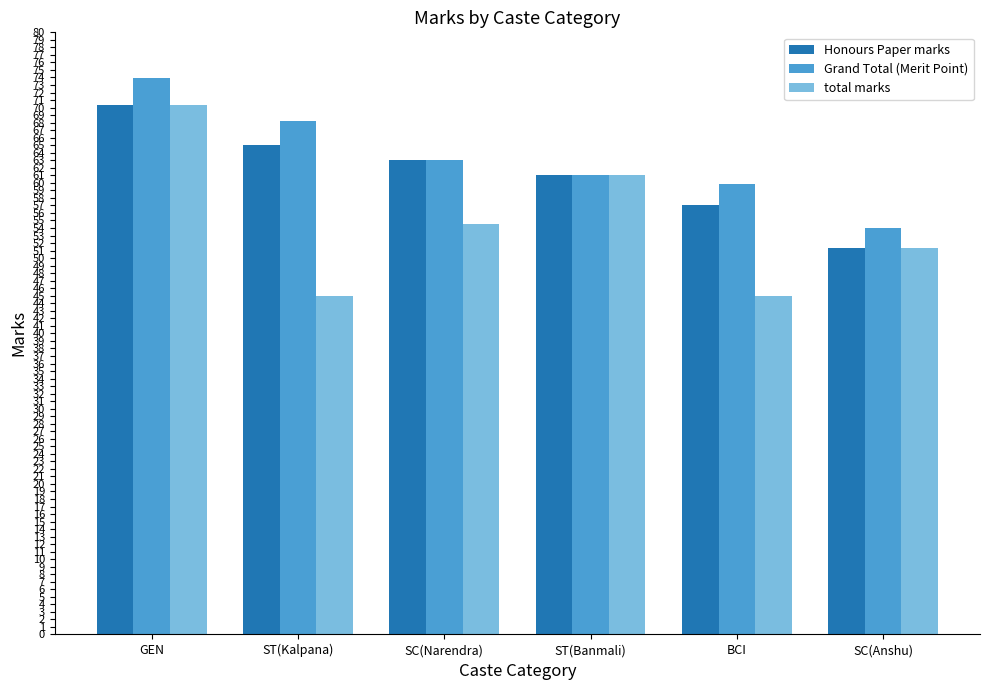

What position from the right is ST(Kalpana)?

5